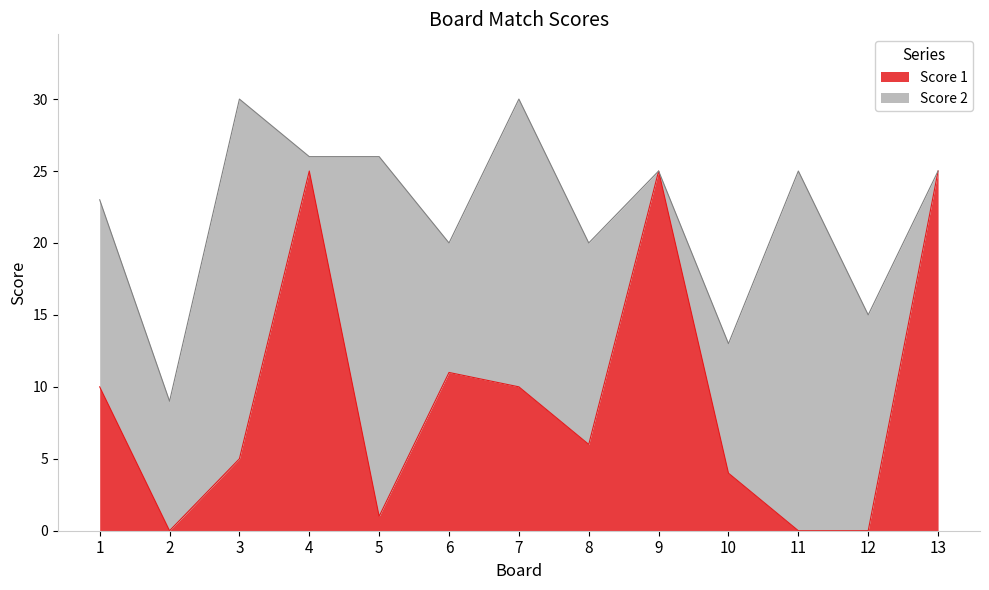

Which has a higher value, 3 or 2?

3